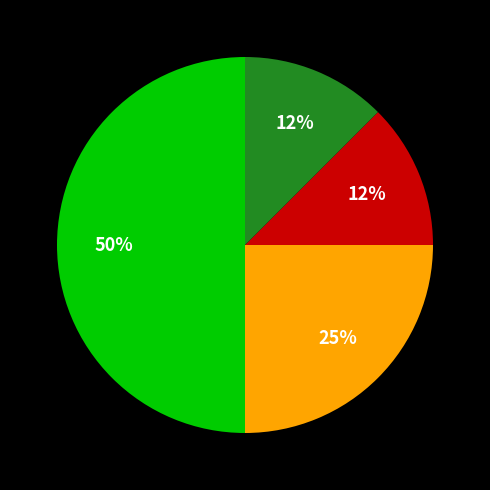

Which category has the biggest portion of the pie?

شیلات